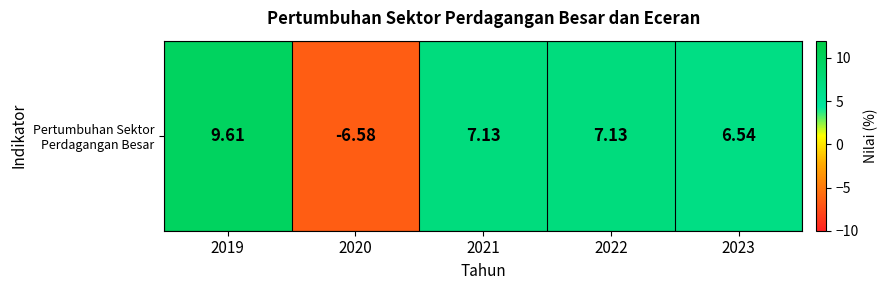

What is the sum of the values at 2023 and 2021?

13.7